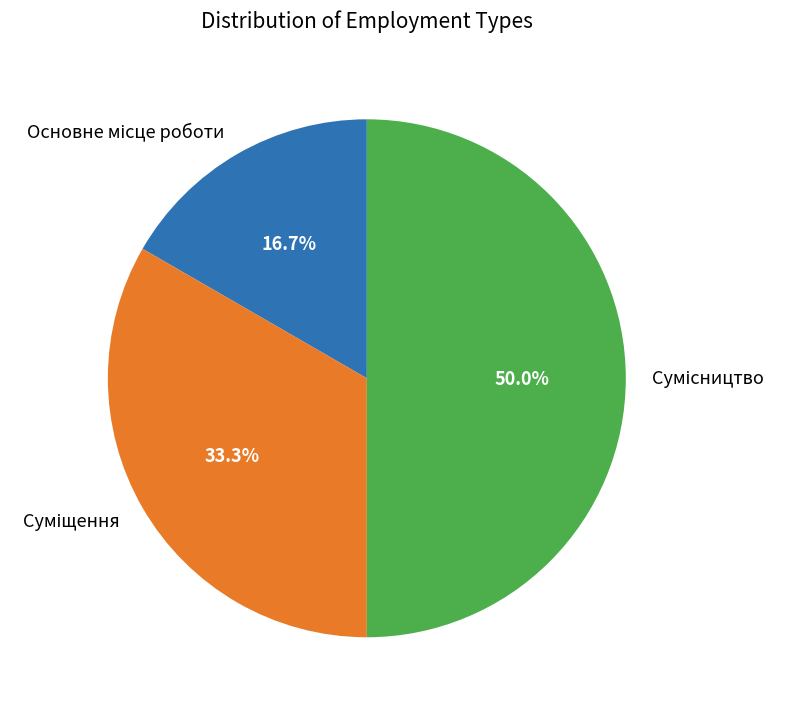

Is it true that Основне місце роботи is 7% of the pie?

False